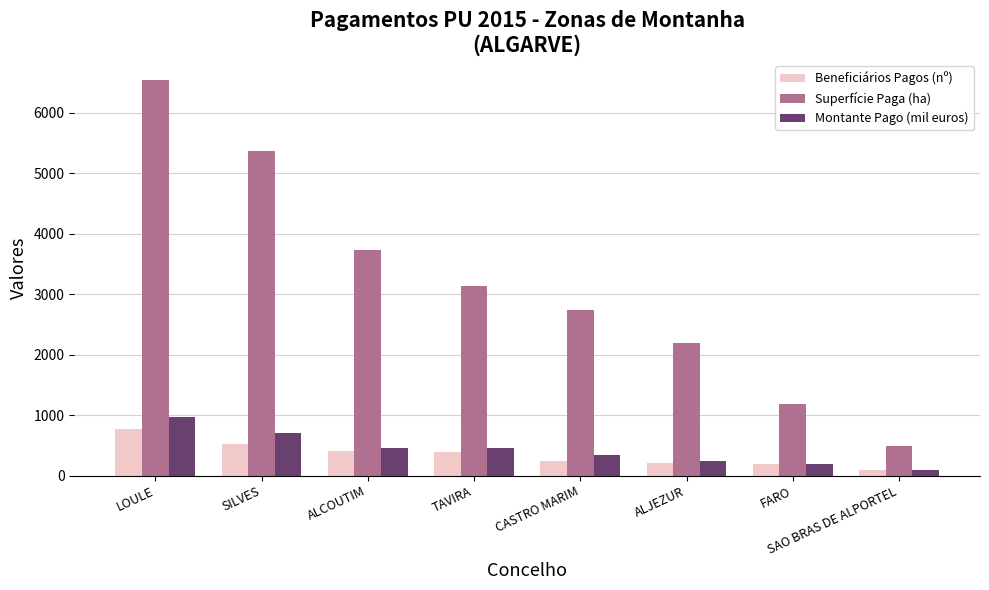

At how many categories does at least one series exceed 5845?

1